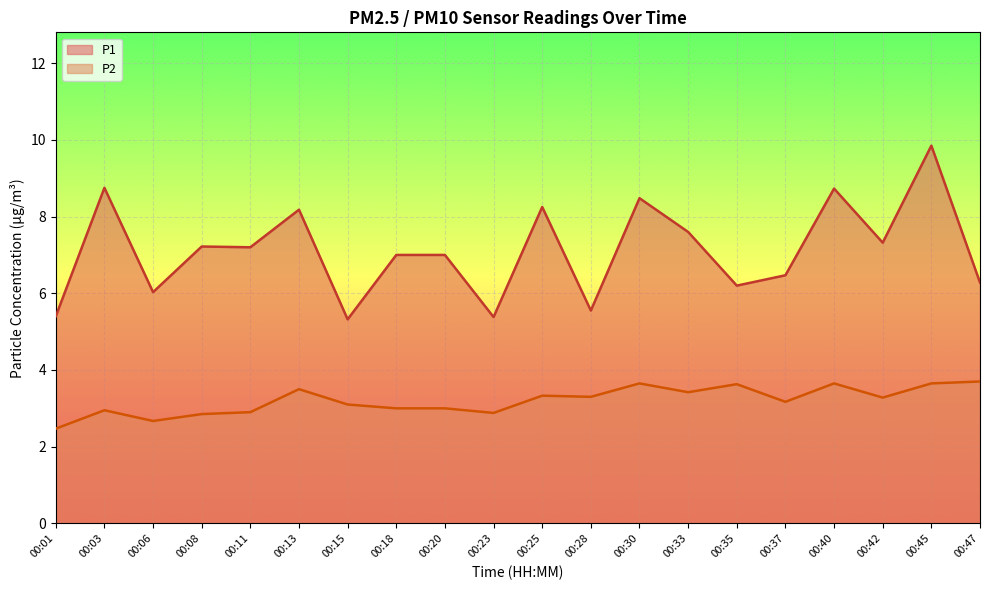

The value of P2 at 00:23 is 2.9. True or false?

True